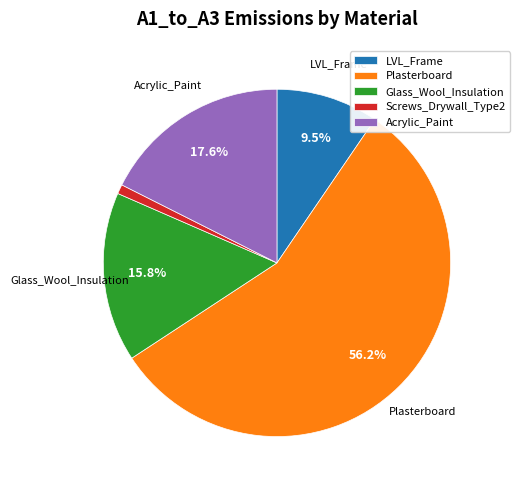

To the nearest percent, what is the difference between the largest and smallest slice percentages?

55%